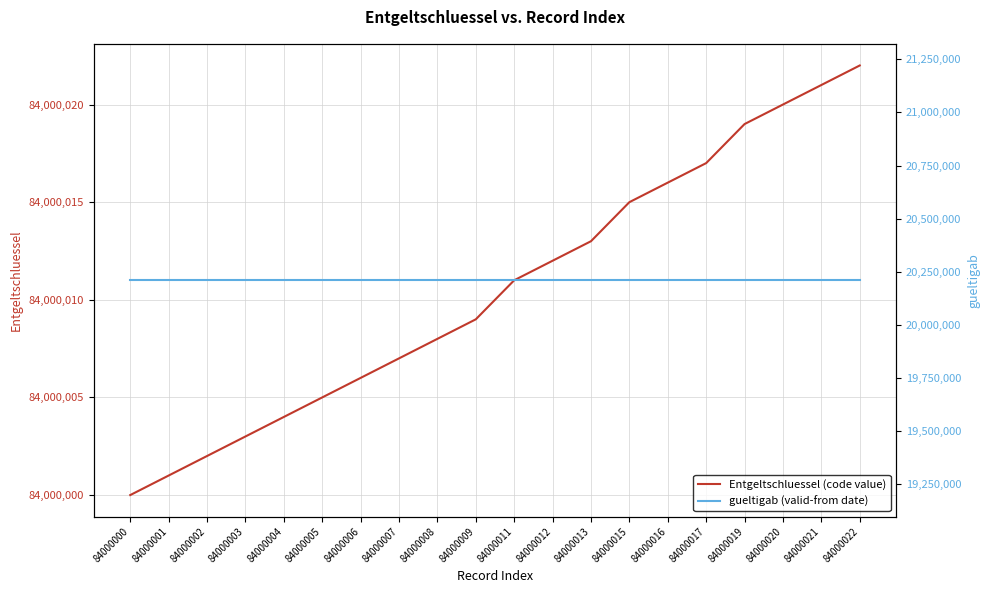

True or false: gueltigab (valid-from date) and Entgeltschluessel (code value) cross at least once.

False